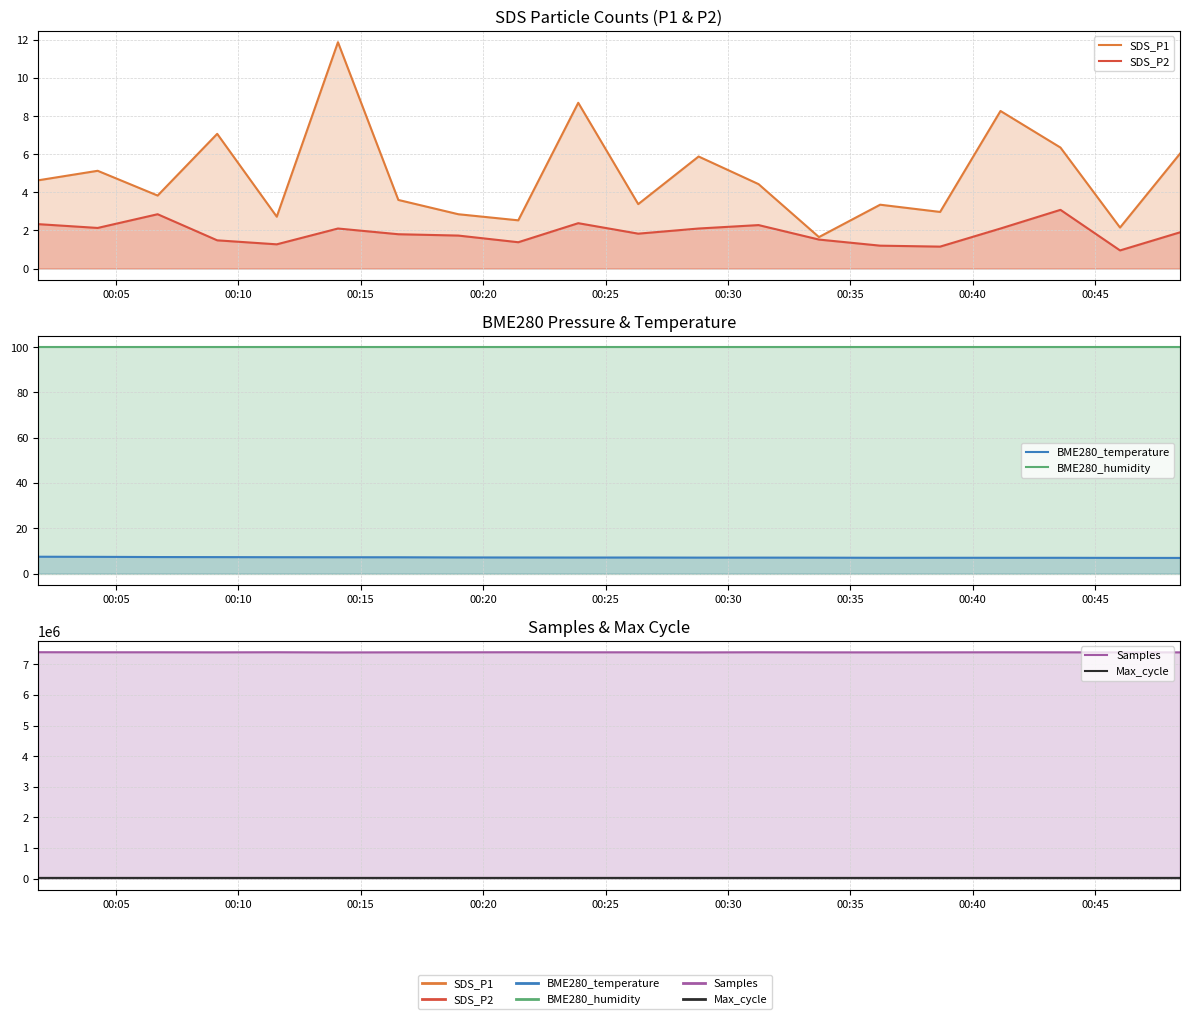

How many data points in SDS_P2 are above 1?

19